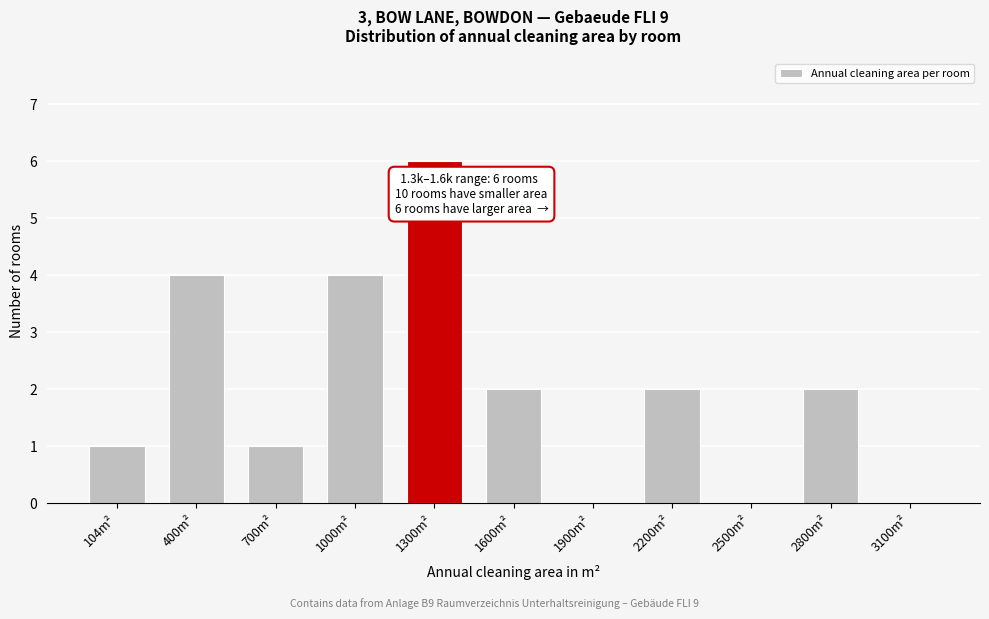

Reading left to right, extract all data points from this chart.

104m²=1	400m²=4	700m²=1	1000m²=4	1300m²=6	1600m²=2	1900m²=0	2200m²=2	2500m²=0	2800m²=2	3100m²=0